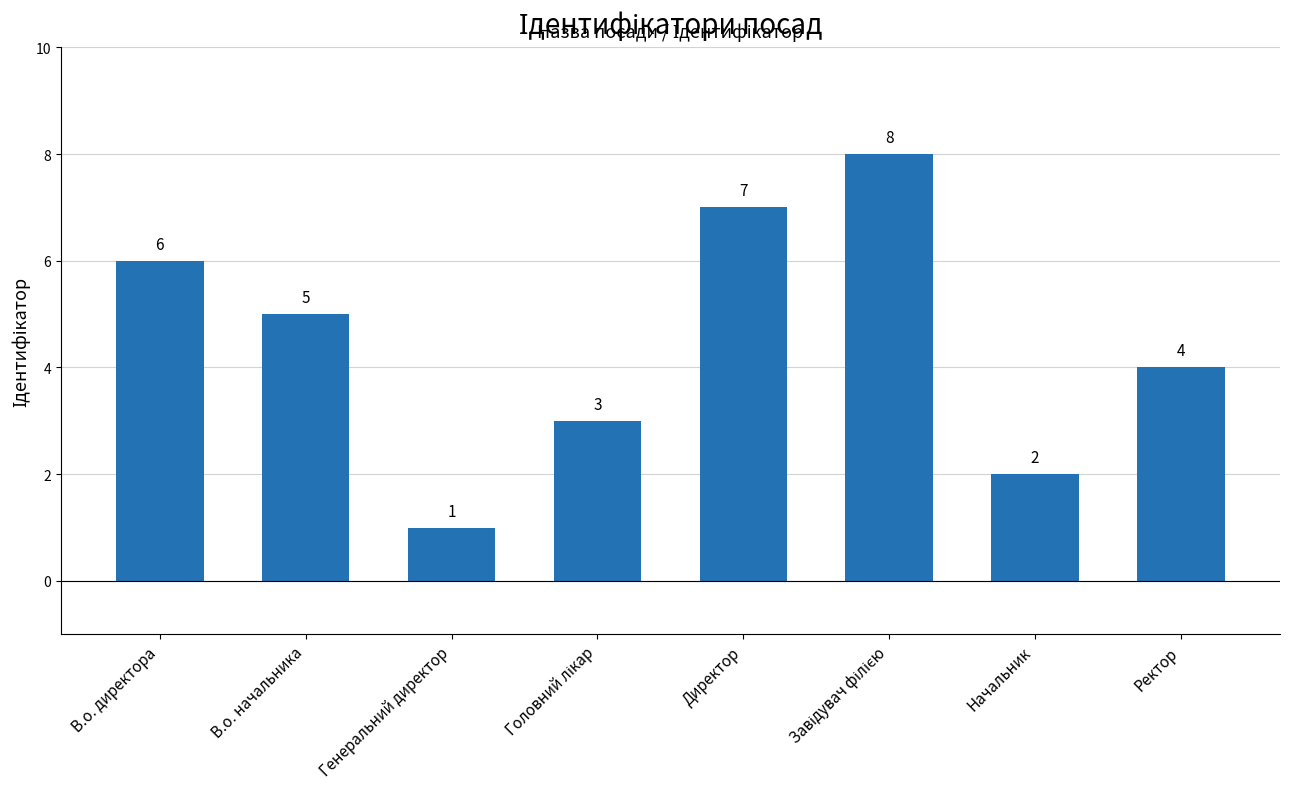

What is the value of the 7th bar from the left?

2